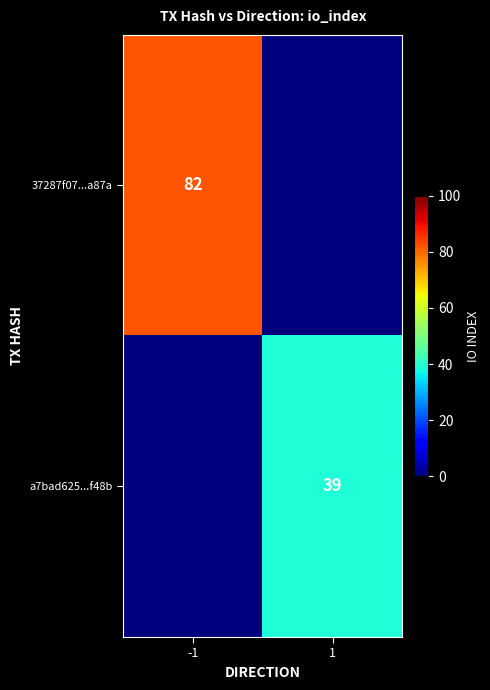

The value of 37287f07...a87a at -1 is 82. True or false?

True